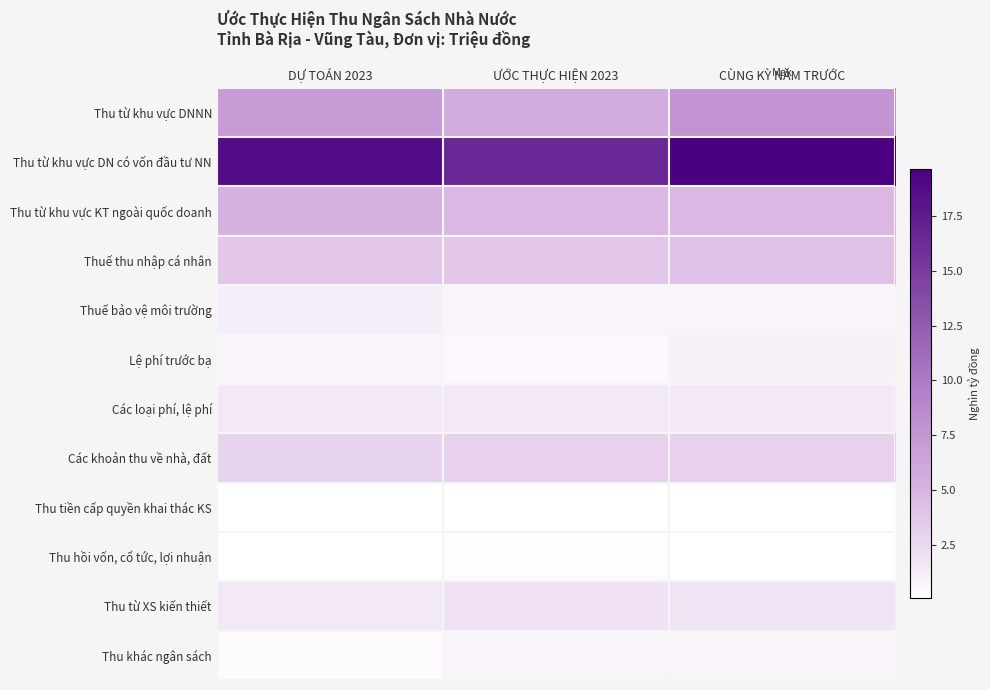

What is the maximum value shown in the chart?

19.6